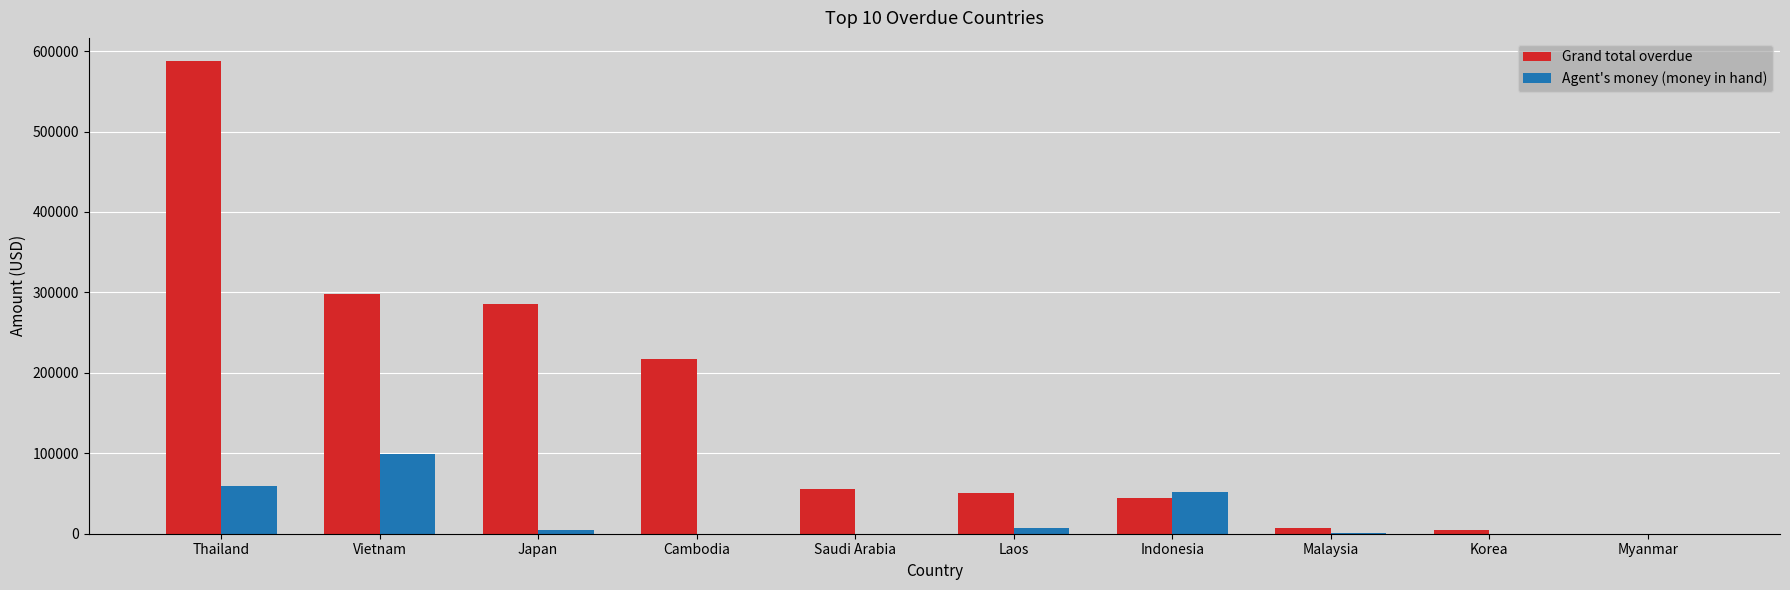

Which series changed the most between Japan and Malaysia?

Grand total overdue